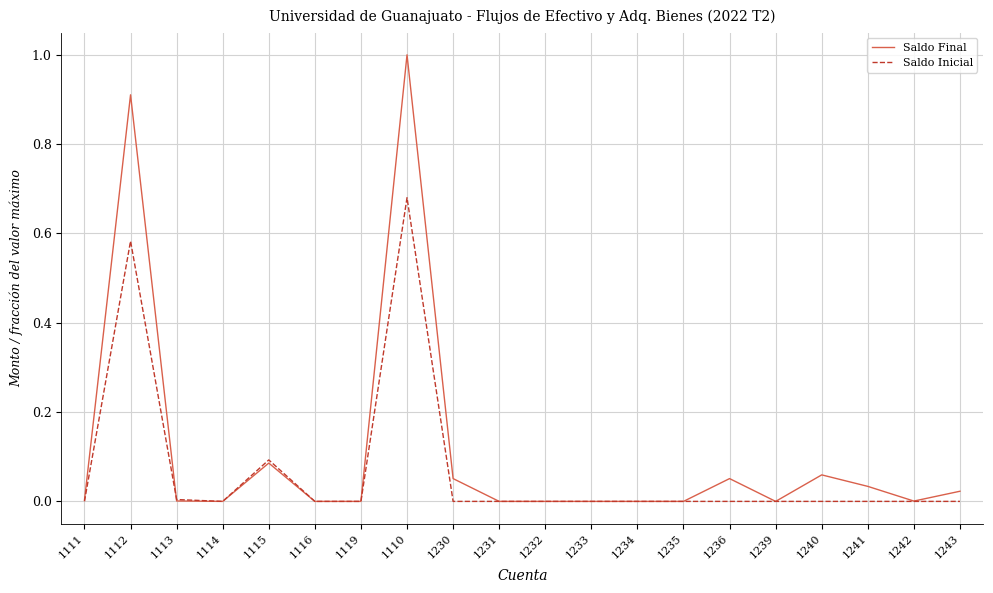

What position from the right is 1115?

16